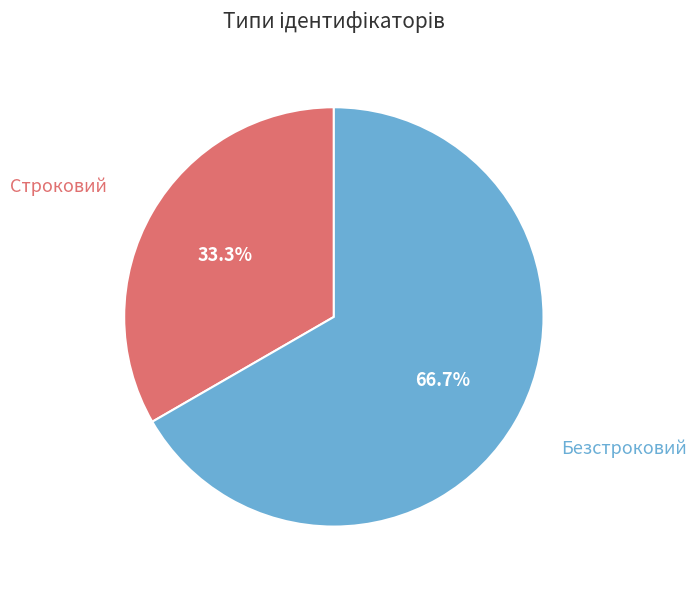

Is there any slice that represents more than half of the pie?

Yes